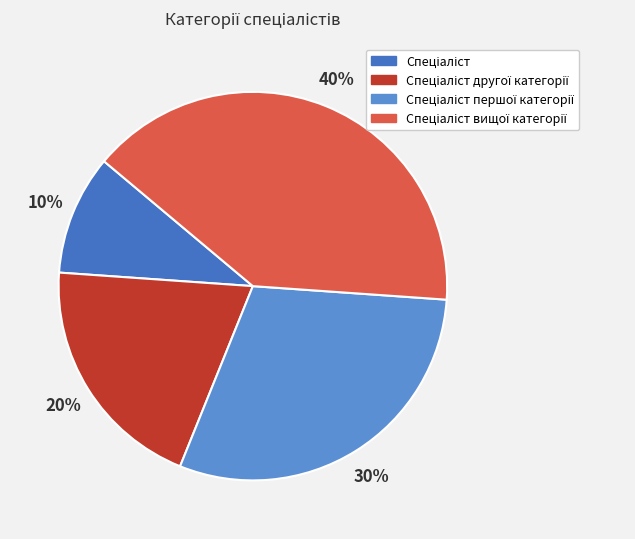

Does any single category account for the majority?

No